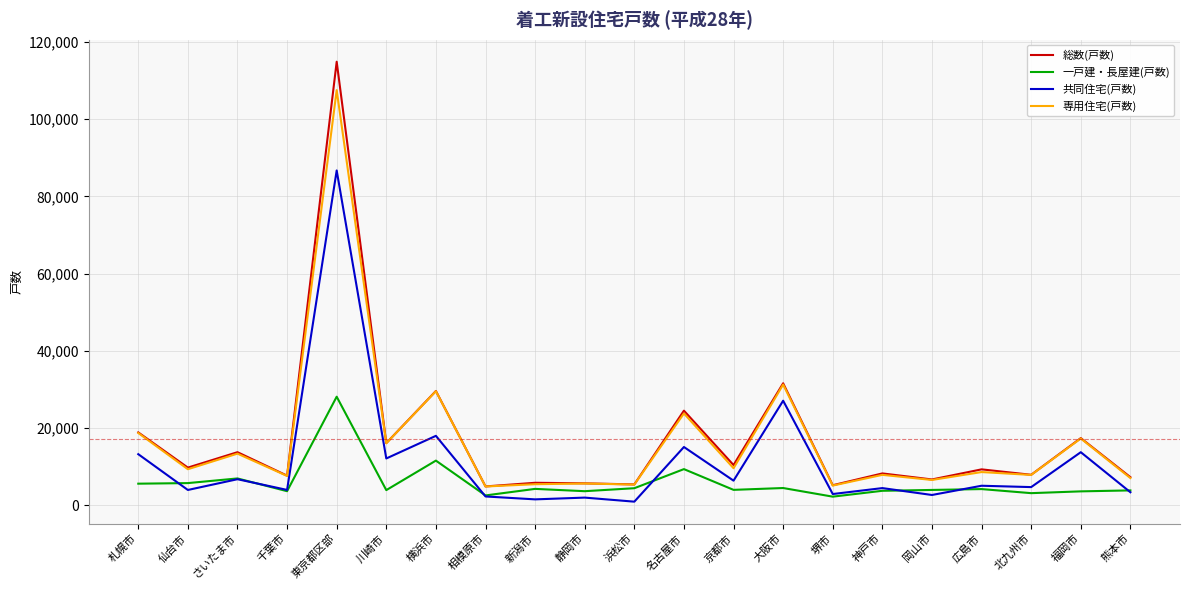

True or false: 共同住宅(戸数) has a value of 27116 at 大阪市.

True